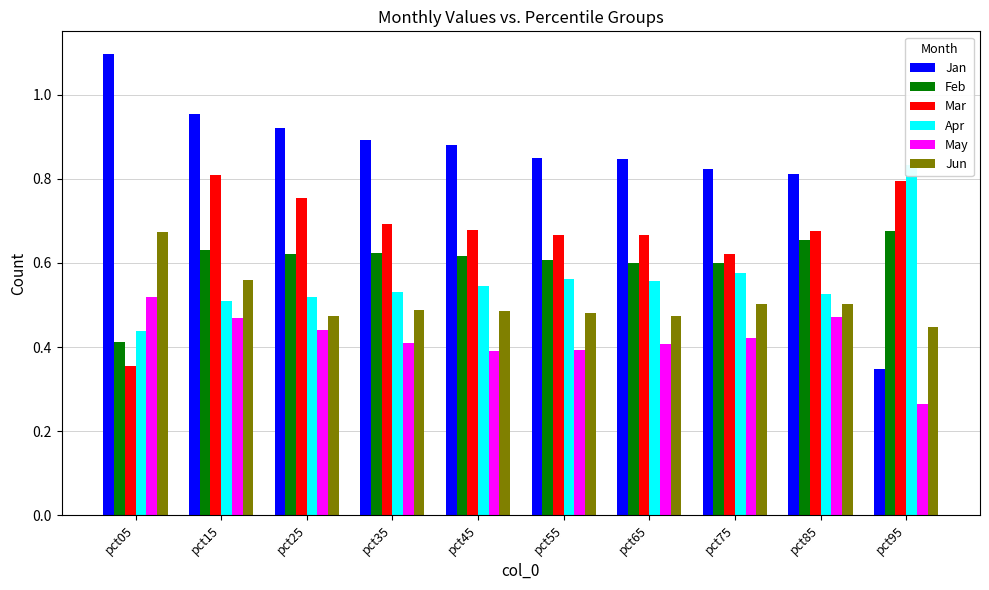

What is the difference between the second highest and second lowest values in the Apr series?

0.1